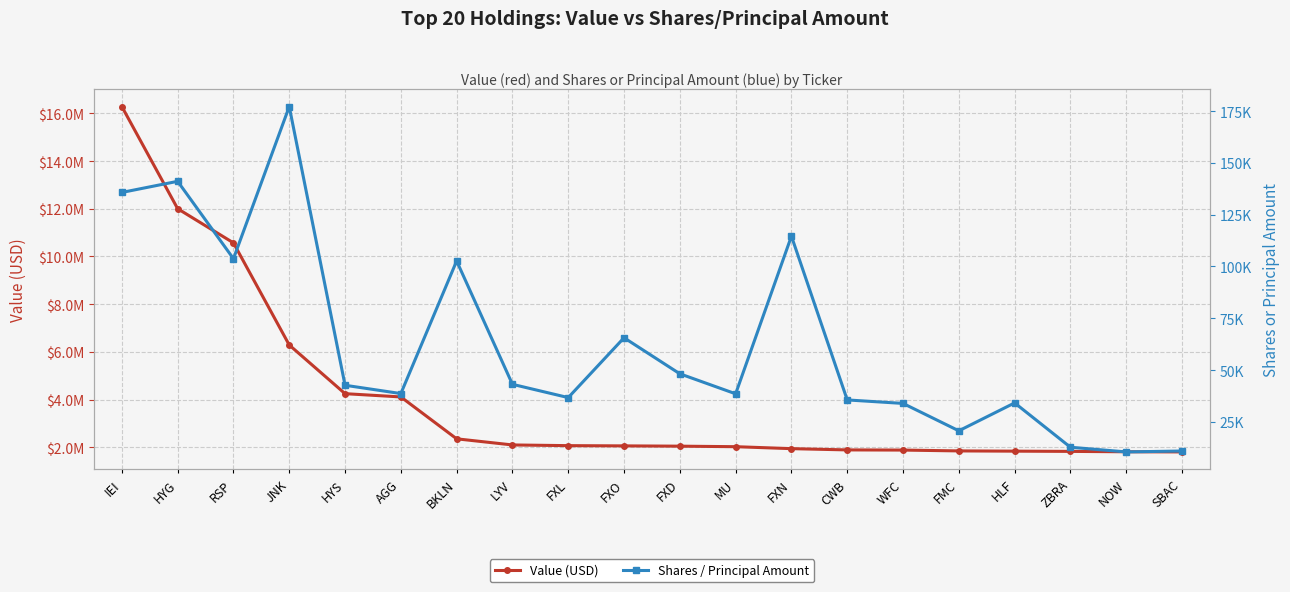

True or false: Value (USD) and Shares / Principal Amount intersect in this chart.

False